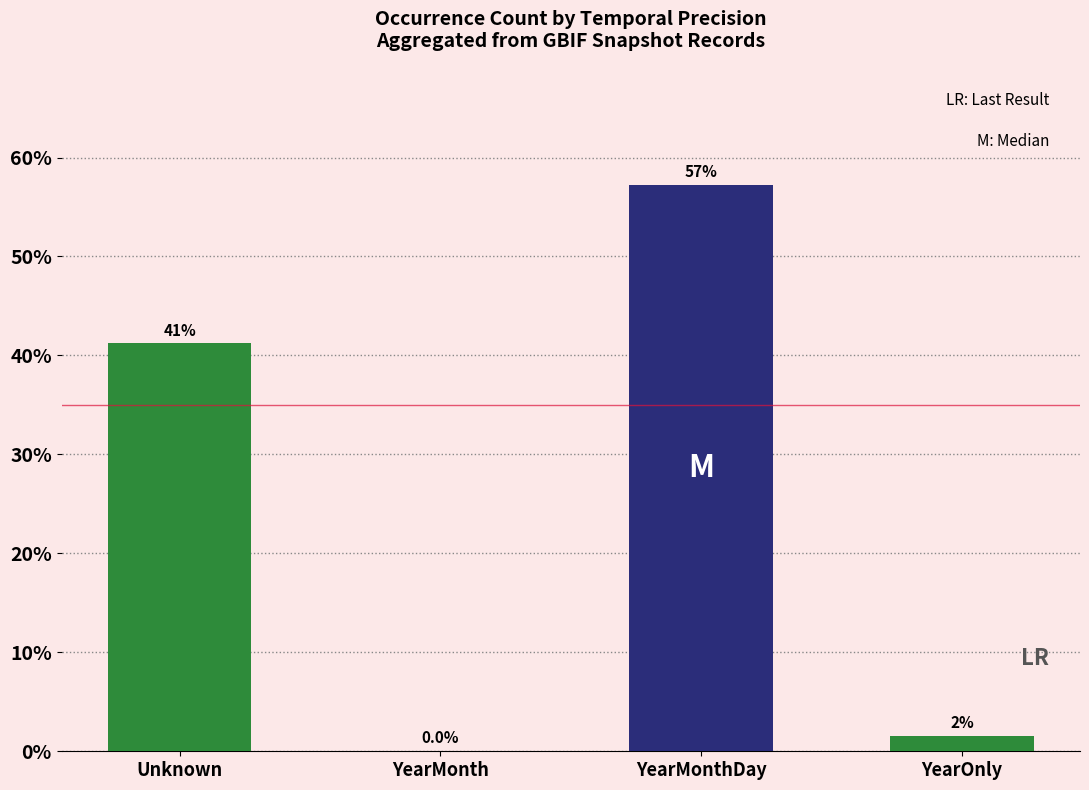

At which category does the chart reach its peak across all series?

YearMonthDay